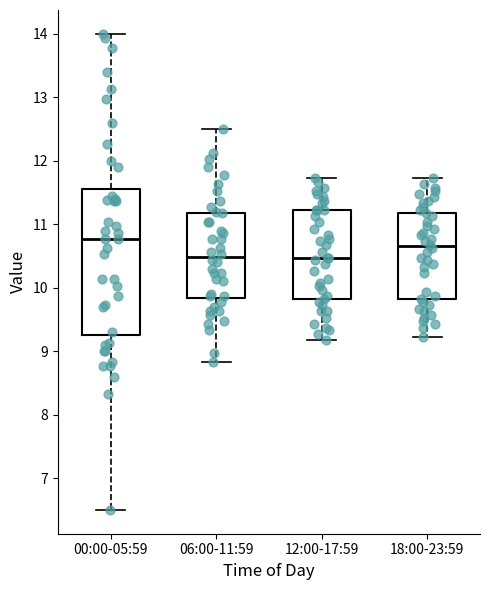

Where does the upper whisker of the box for 18:00-23:59 end on the y-axis? The values are not printed on the chart, so give them approximately, as read against the axis.

11.7